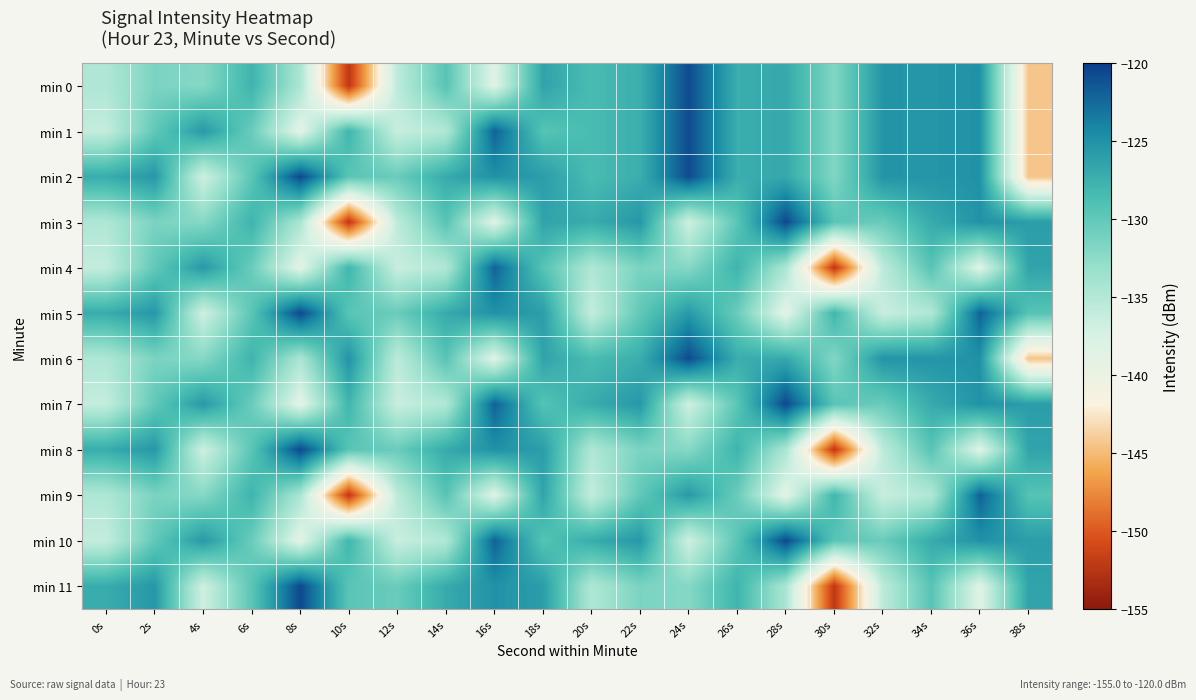

How many series are shown in this chart?

12